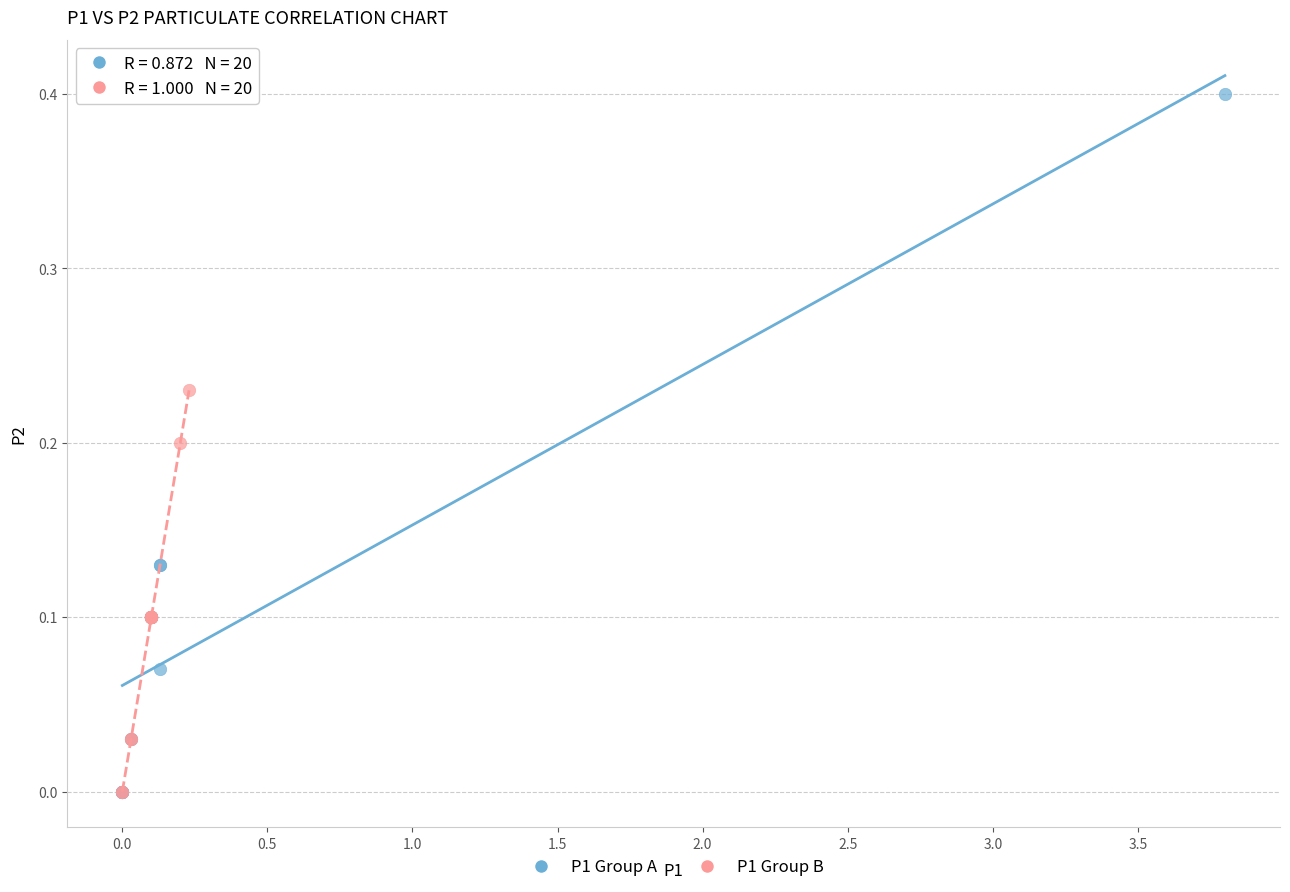

Which series has the largest Y range (max minus min)?

P1 Group A